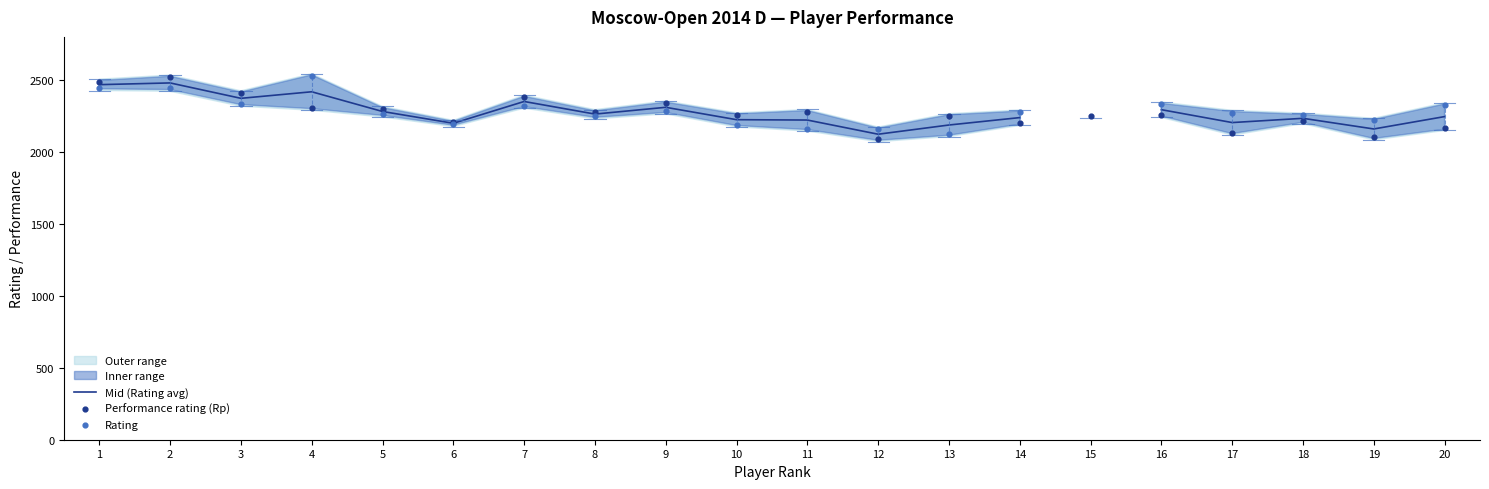

At which category is the sum across all series the highest?

2